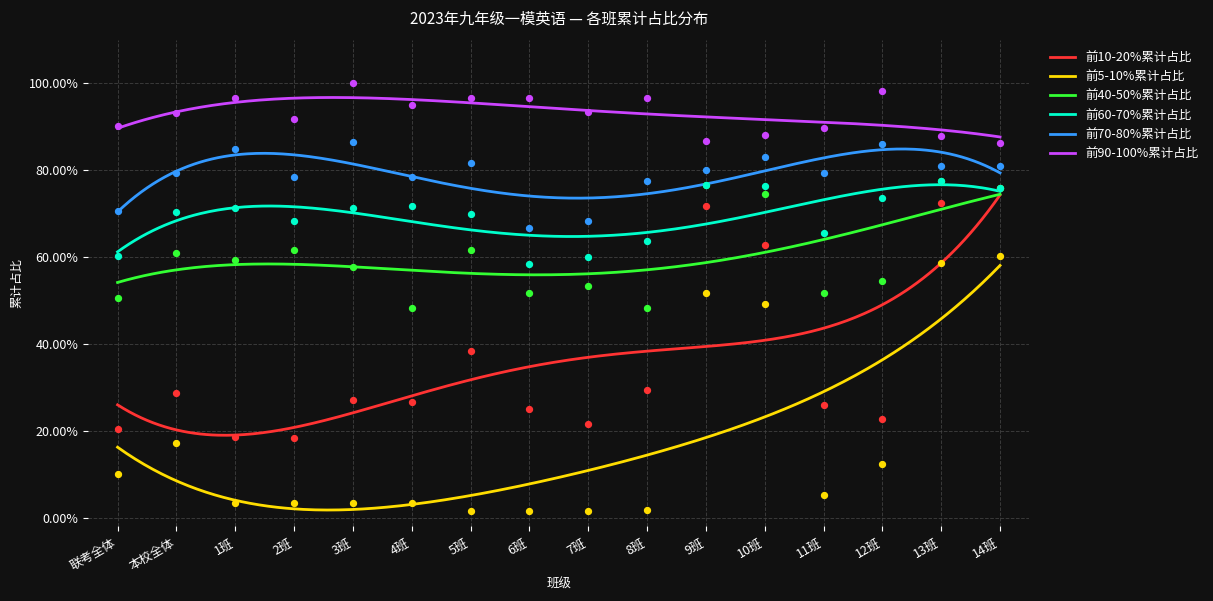

Which series reaches the maximum Y coordinate?

前90-100%累计占比